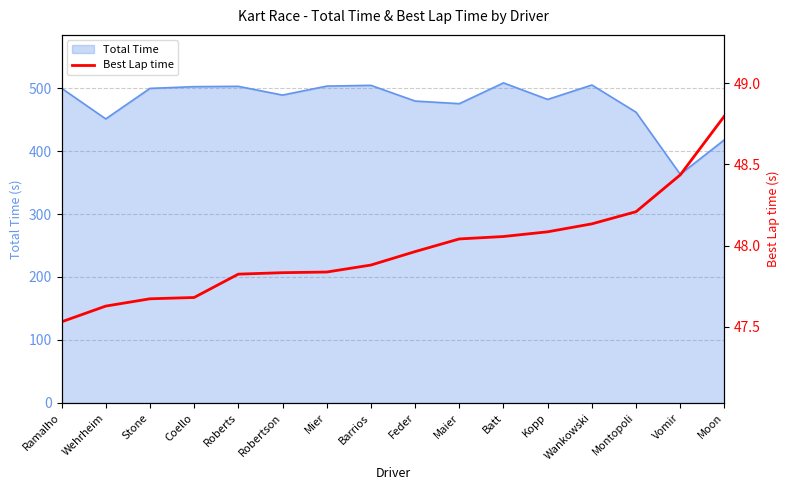

The value at Feder is 76.7. True or false?

False